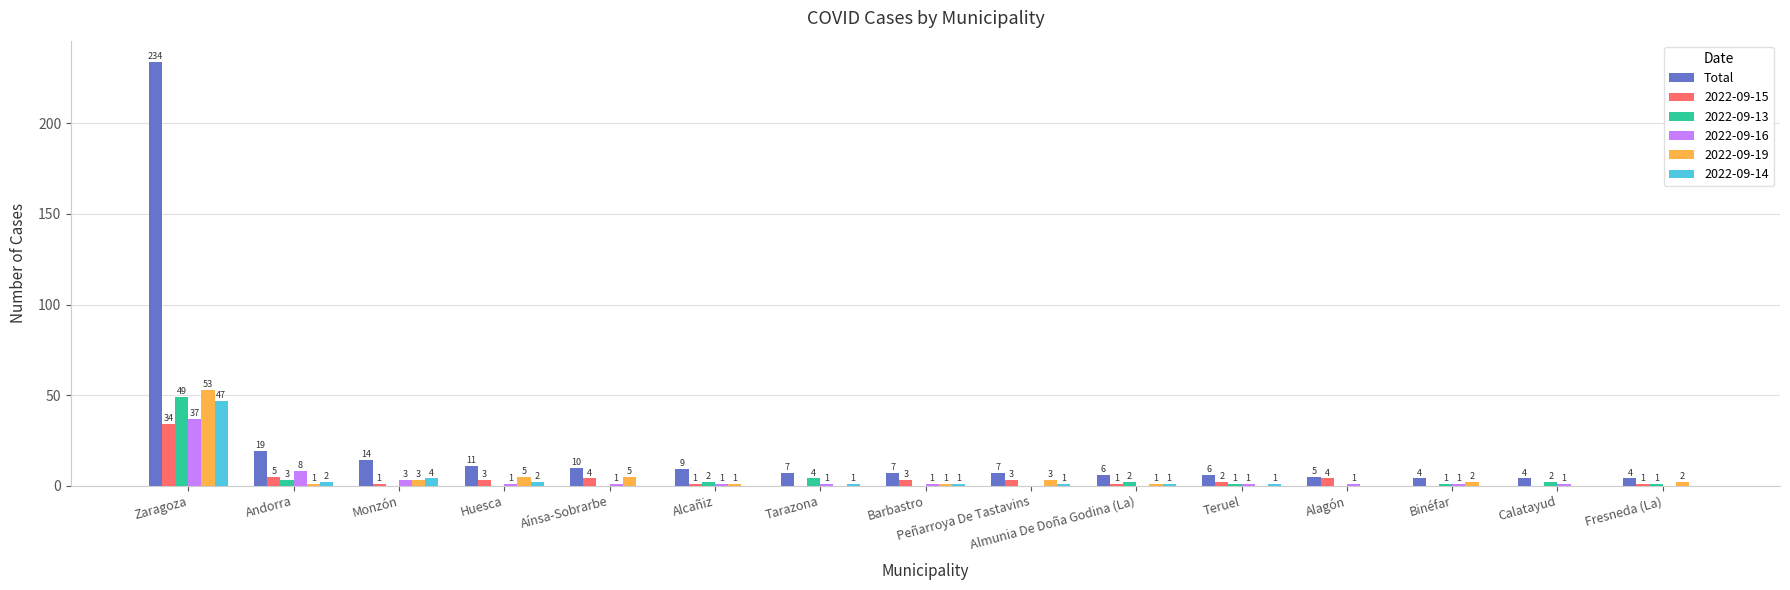

At which label is Total closest to 119?

Andorra